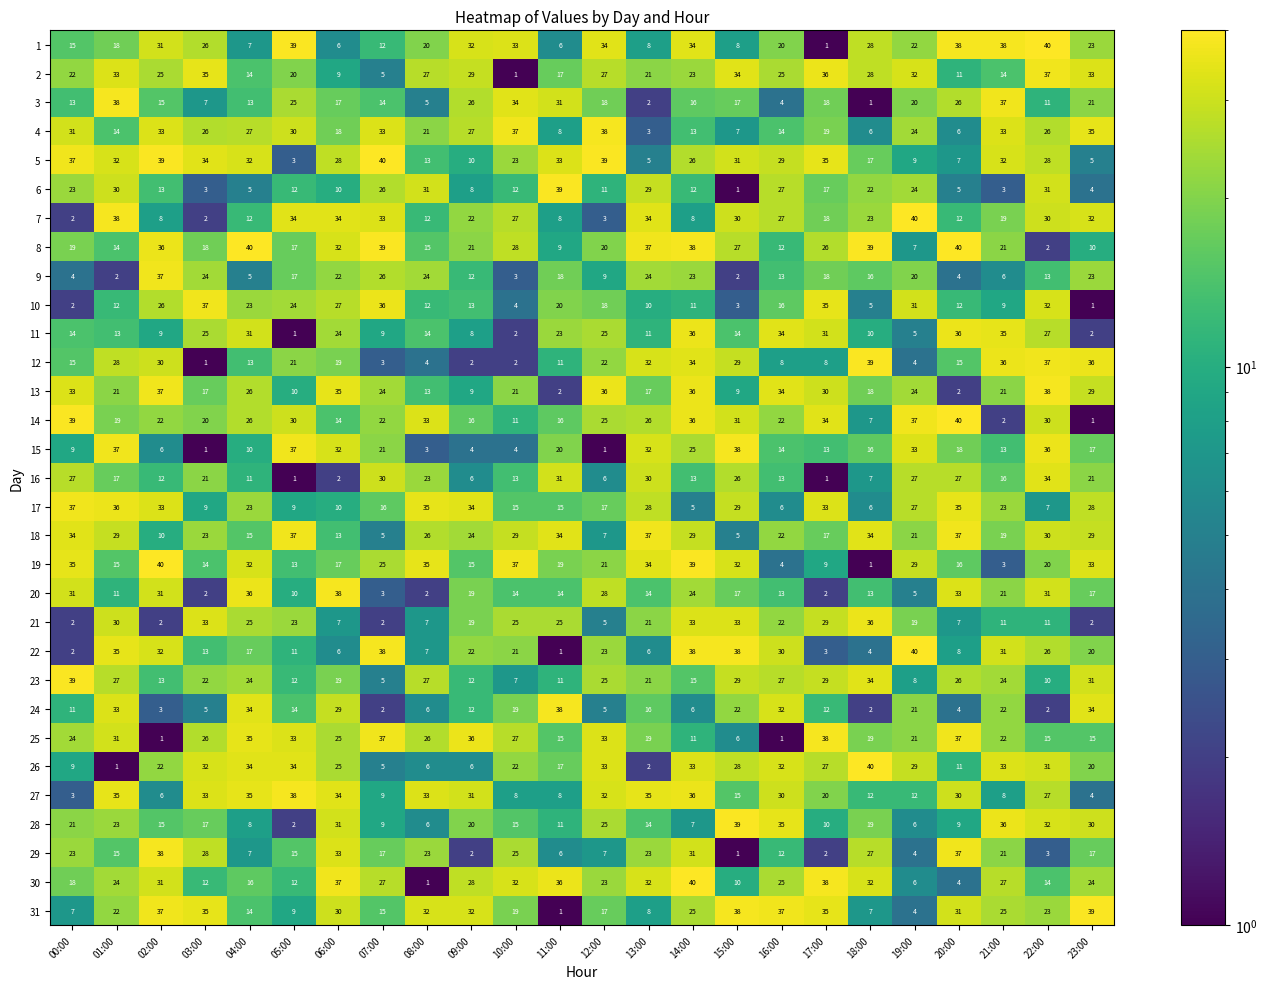

What is the difference between the 24 values at 05:00 and 06:00?

15